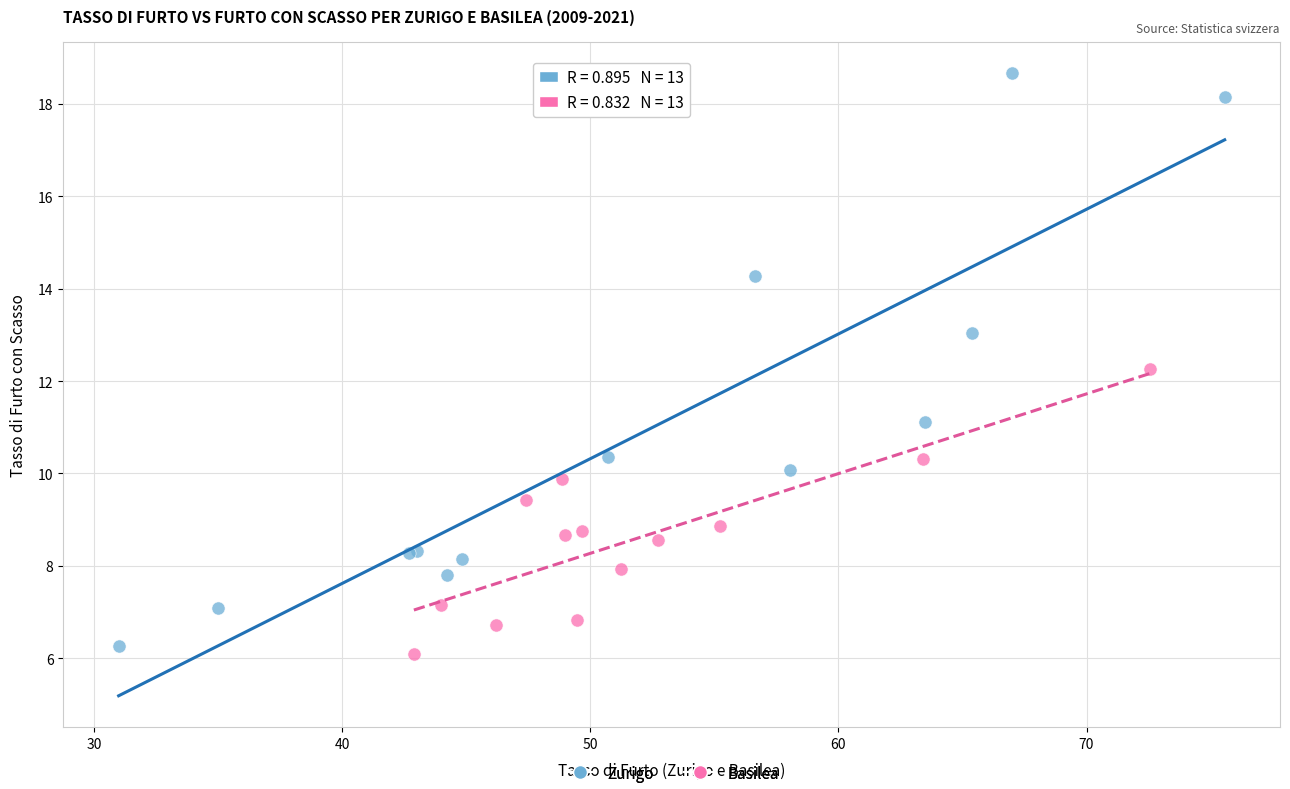

Which series reaches the maximum Y coordinate?

Zurigo